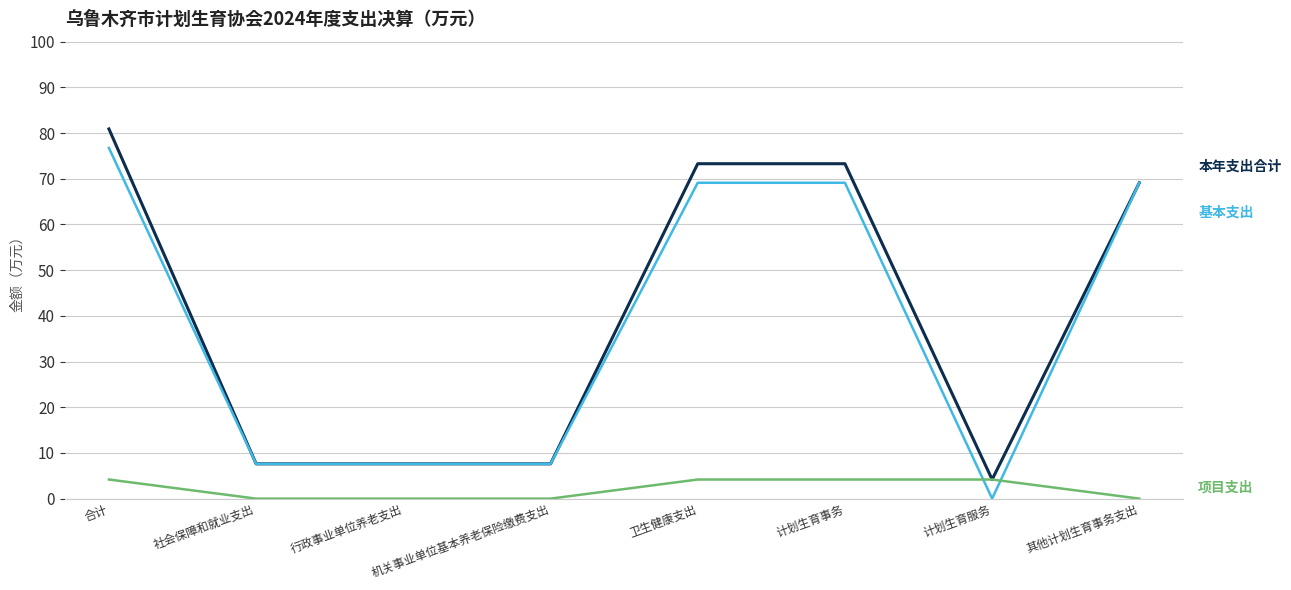

What position from the left is 机关事业单位基本养老保险缴费支出?

4